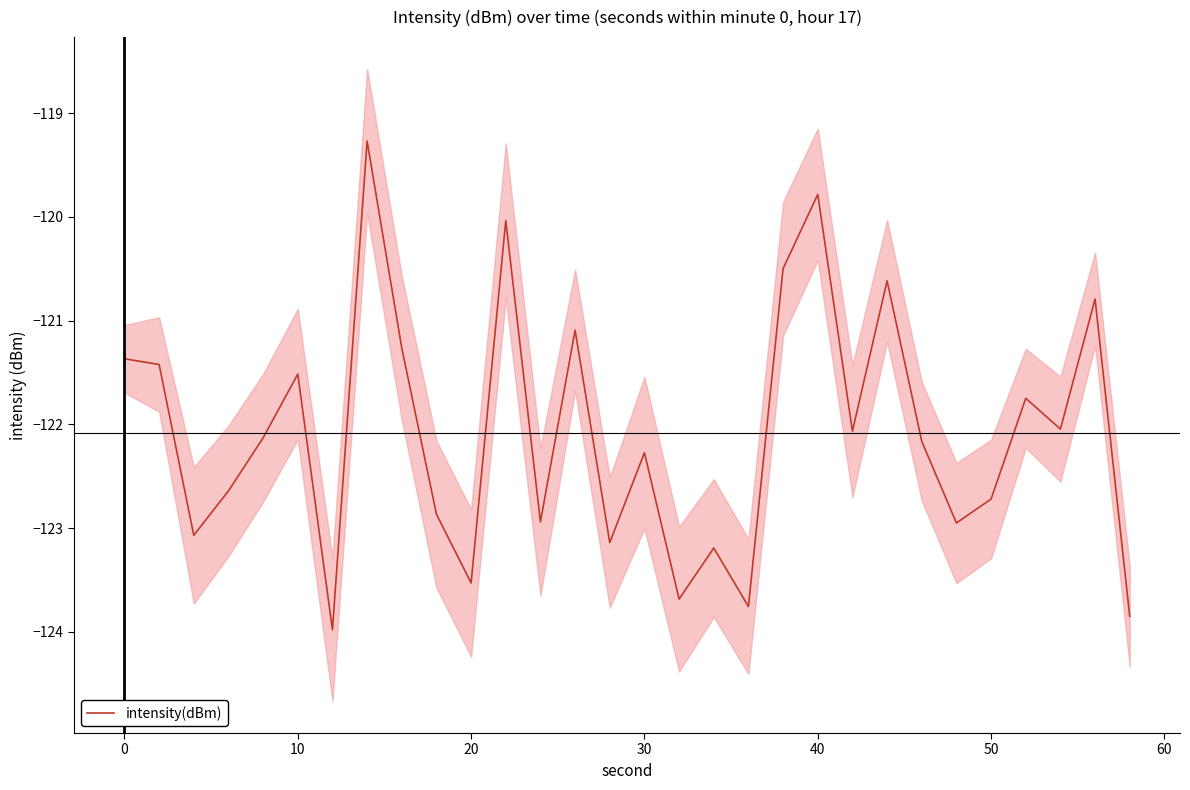

What is the maximum value for intensity(dBm)?

-119.3